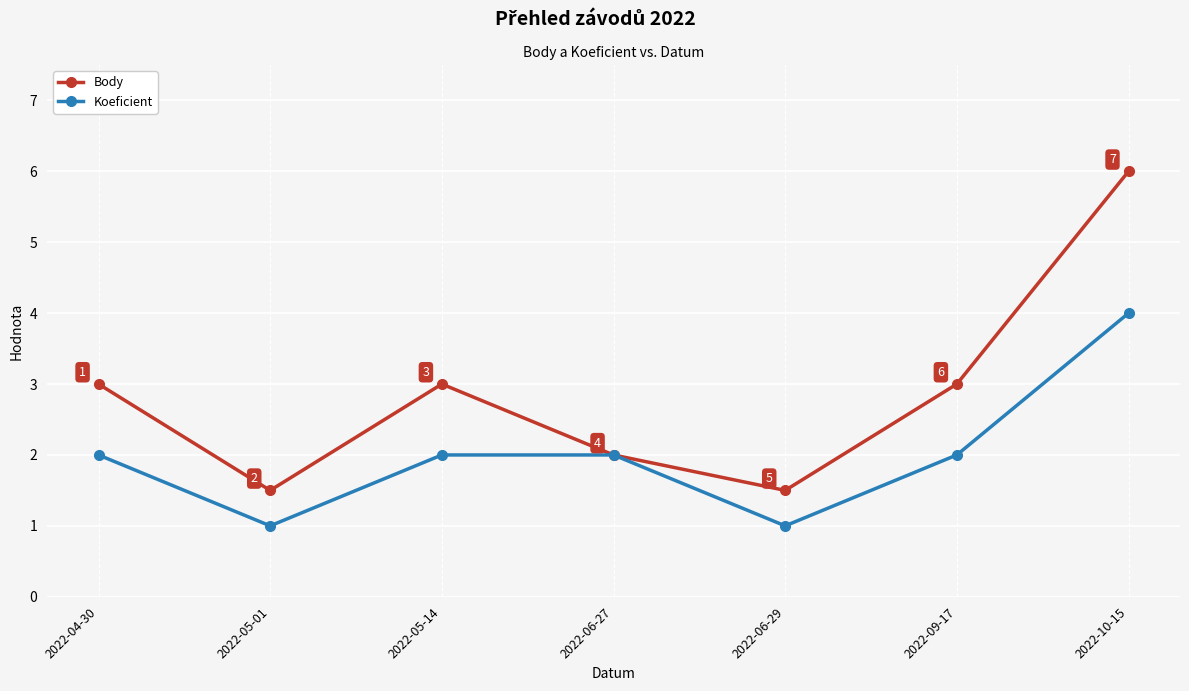

The Koeficient series shows 0.6 at 2022-05-14. True or false?

False